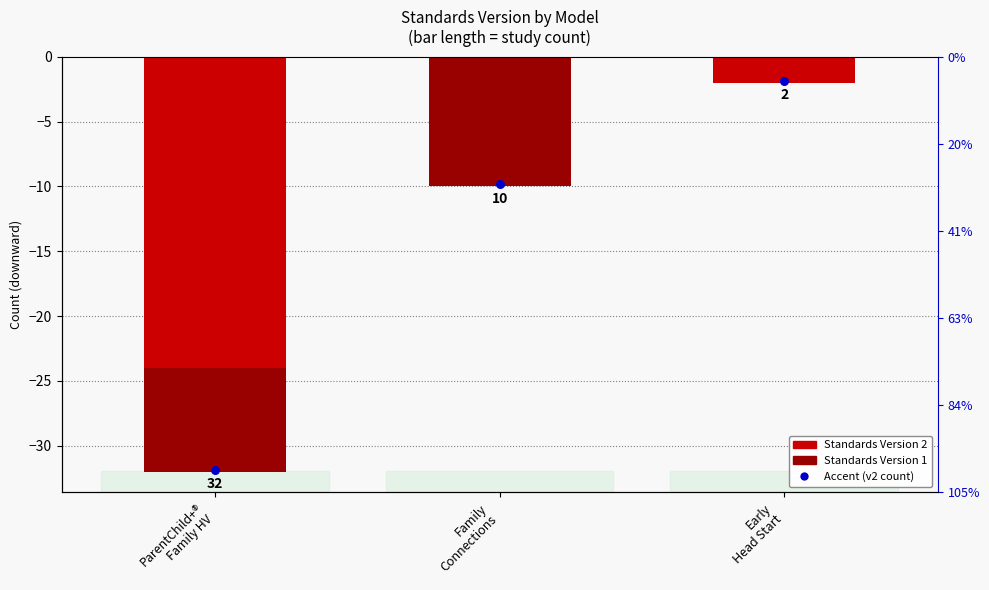

Which series has the widest spread of Y values?

Standards Version 2